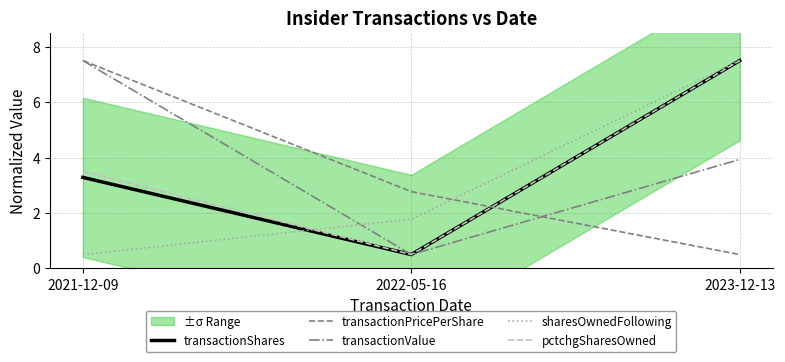

Which series has the widest spread of values?

transactionShares